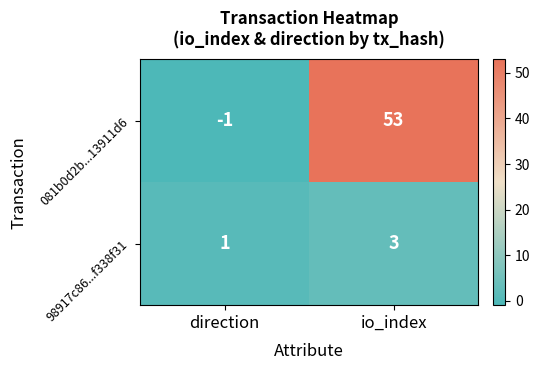

What is the sum of all 081b0d2b...13911d6 values?

52